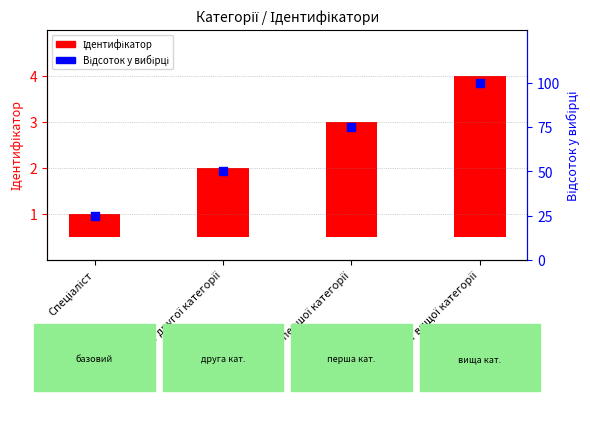

At how many categories does at least one series exceed 77?

1